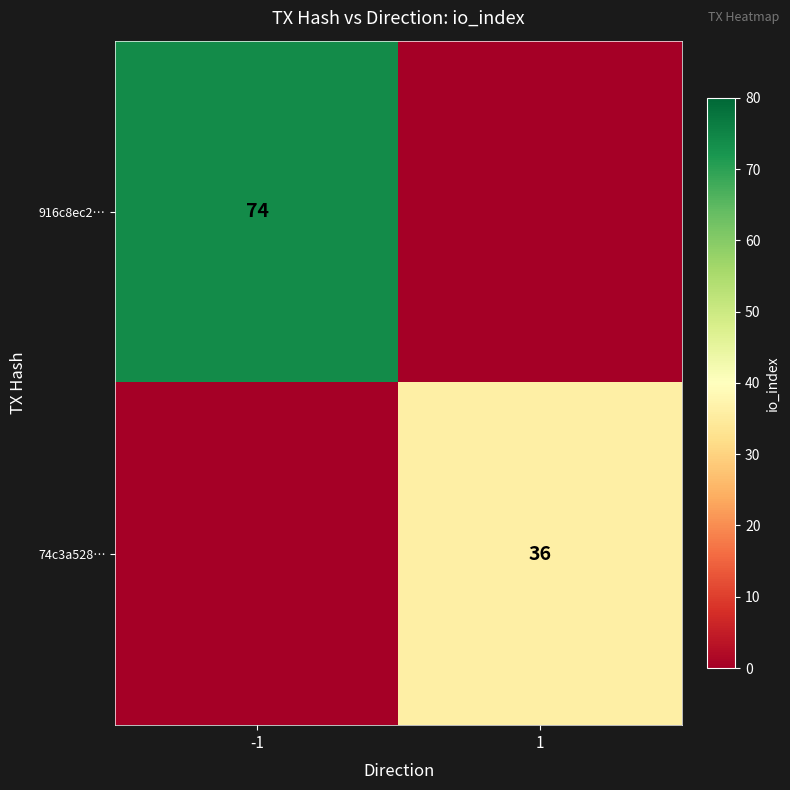

Between -1 and 1, which is larger?

-1